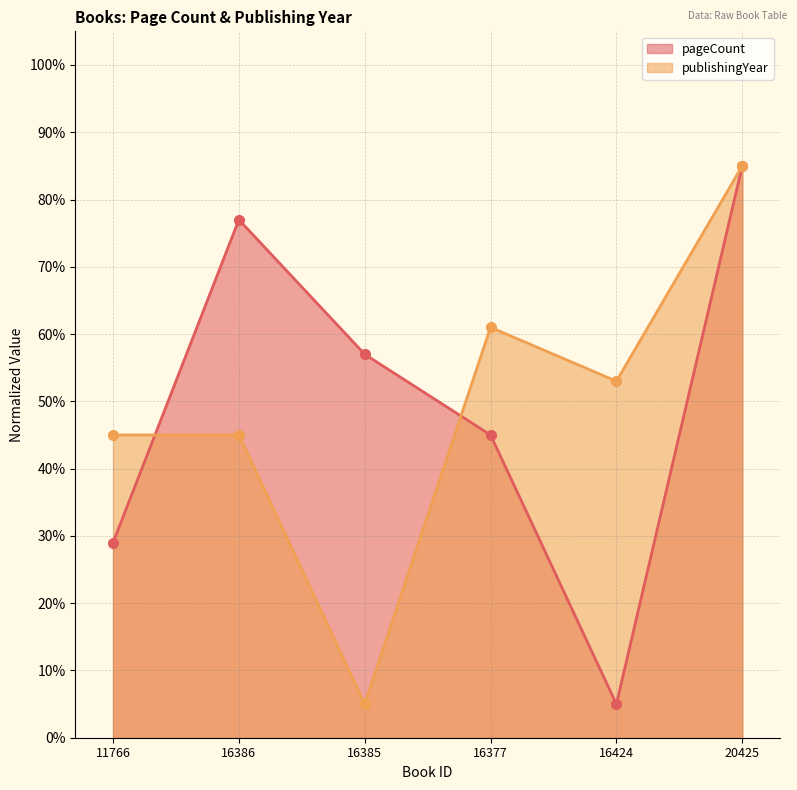

What position from the left is 16377?

4